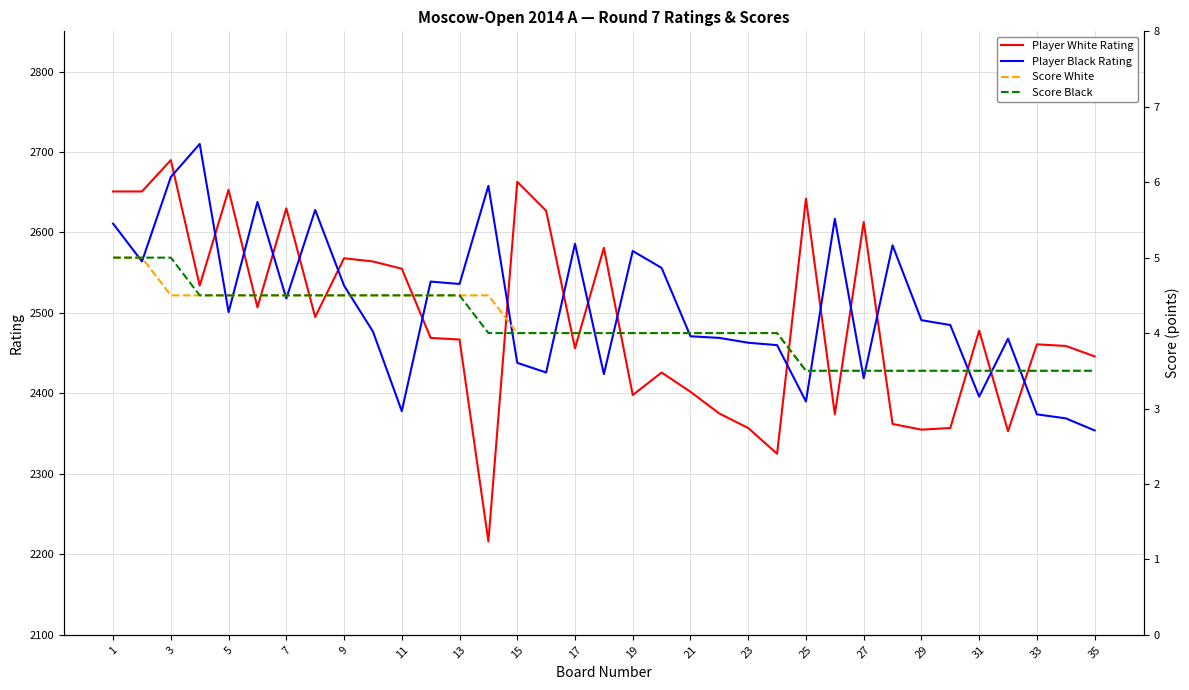

The value of Player Black Rating at 13 is 2536. True or false?

True